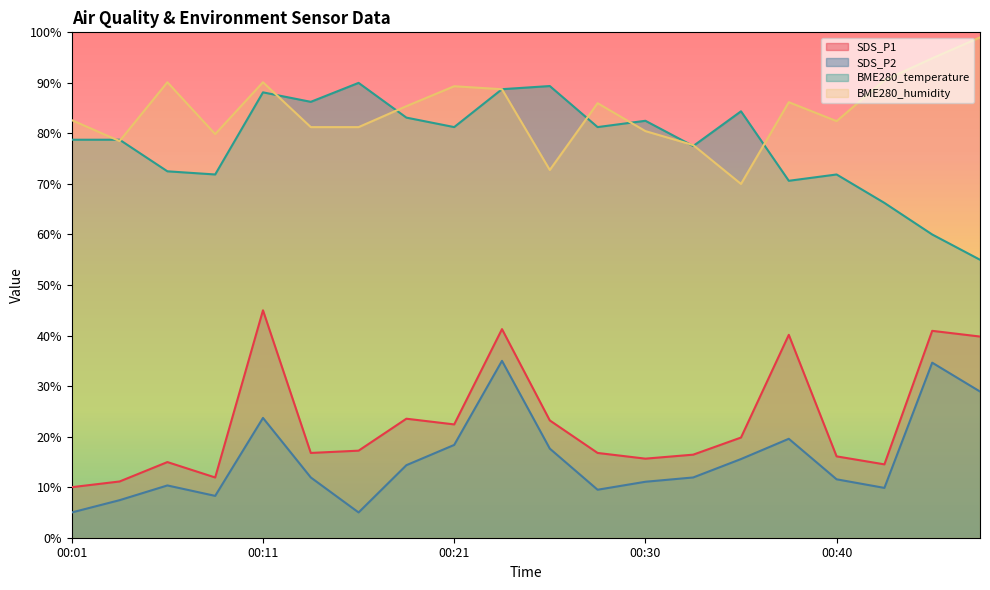

Which series changed the most between 00:04 and 00:38?

SDS_P1